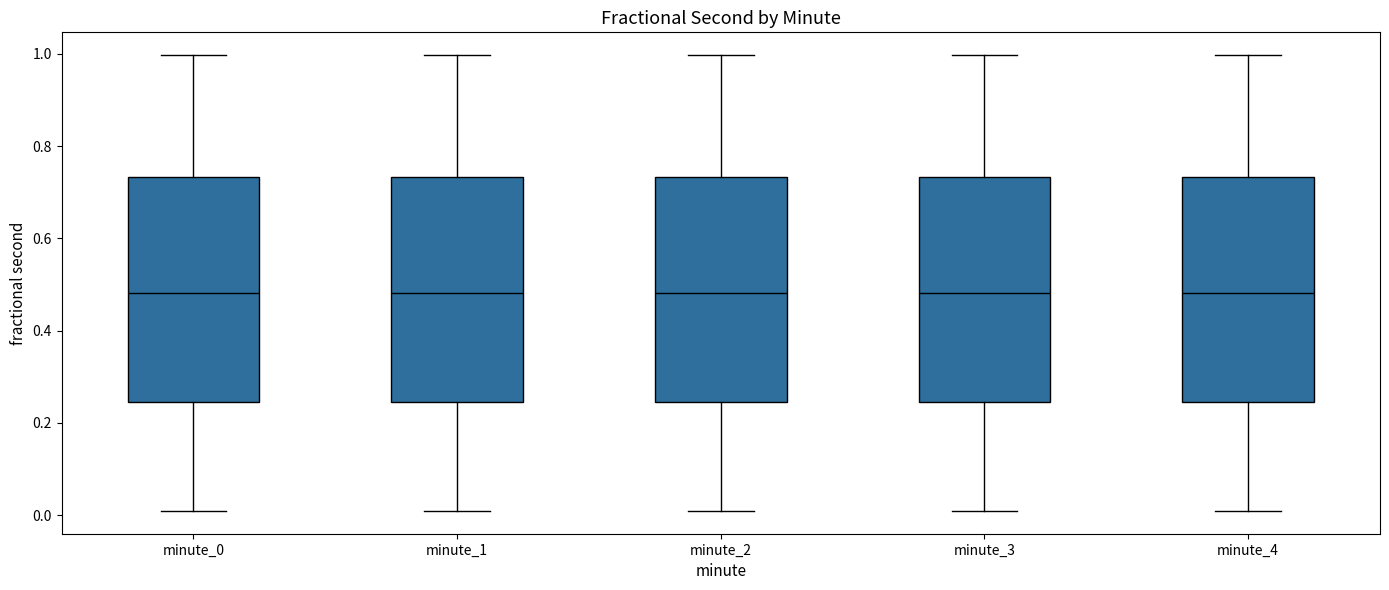

Where does the median line of the box for minute_2 sit on the y-axis? The values are not printed on the chart, so give them approximately, as read against the axis.

0.48